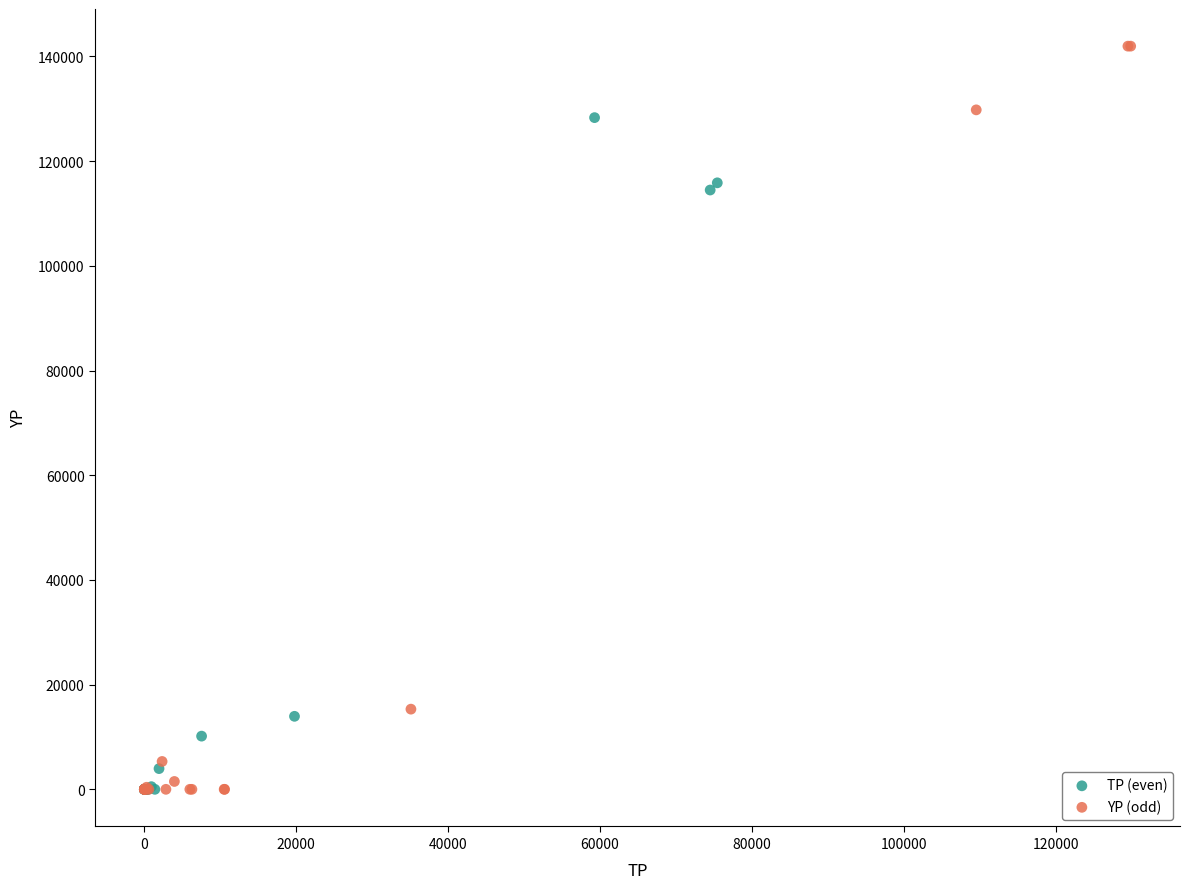

Which series has the widest spread of Y values?

YP (odd)